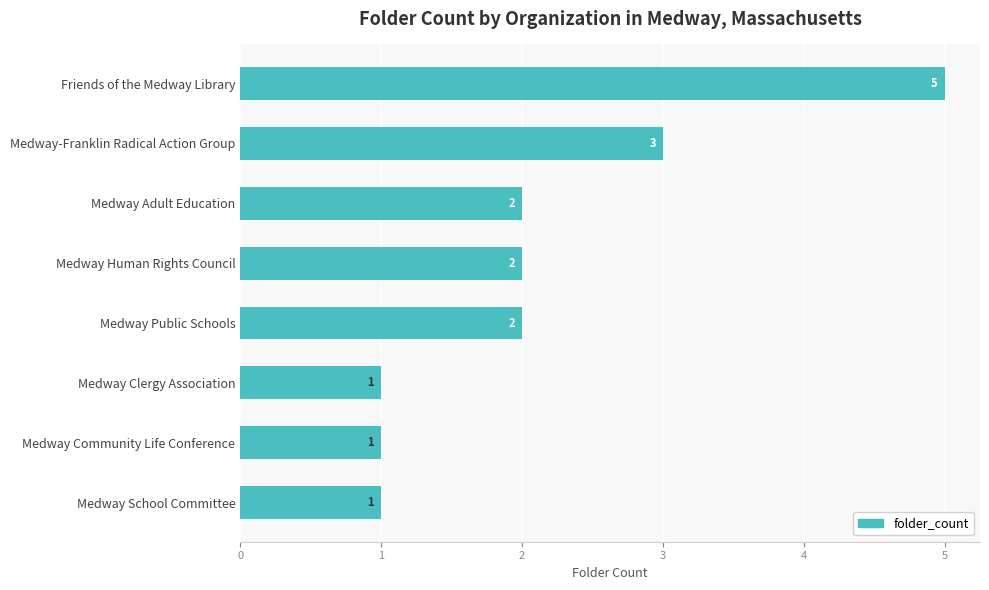

Reading top to bottom, transcribe all the data shown in this chart.

5	3	2	2	2	1	1	1